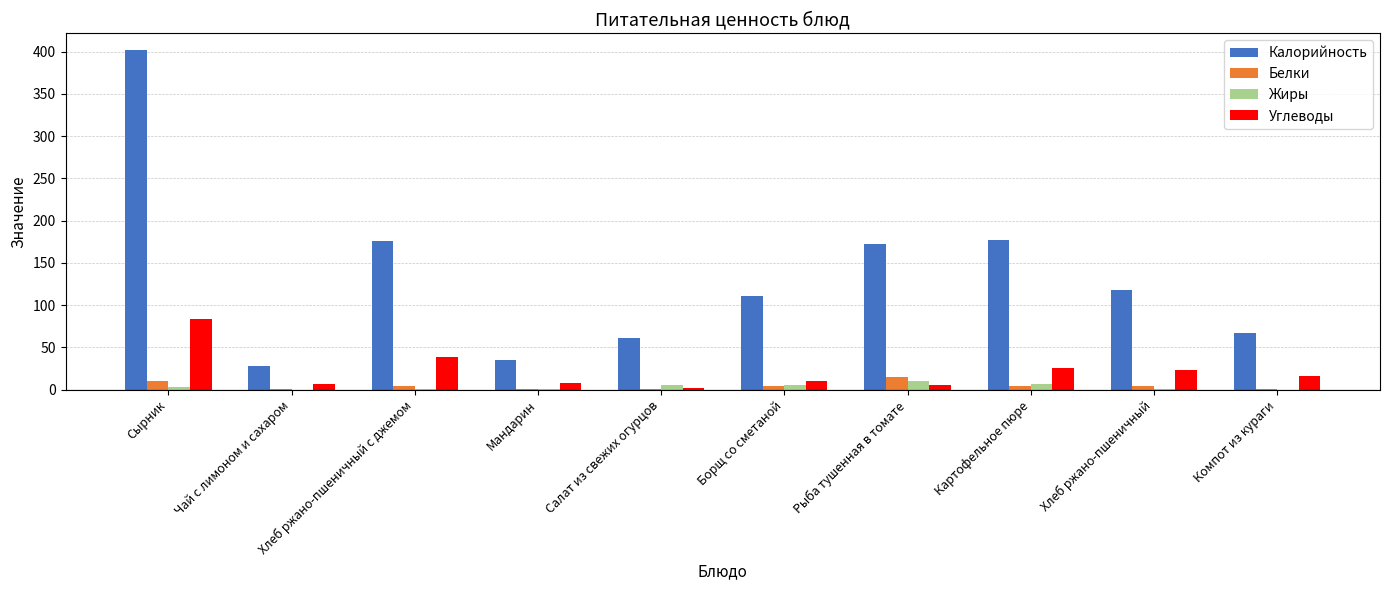

What are all the series names shown in the legend?

Калорийность, Белки, Жиры, Углеводы